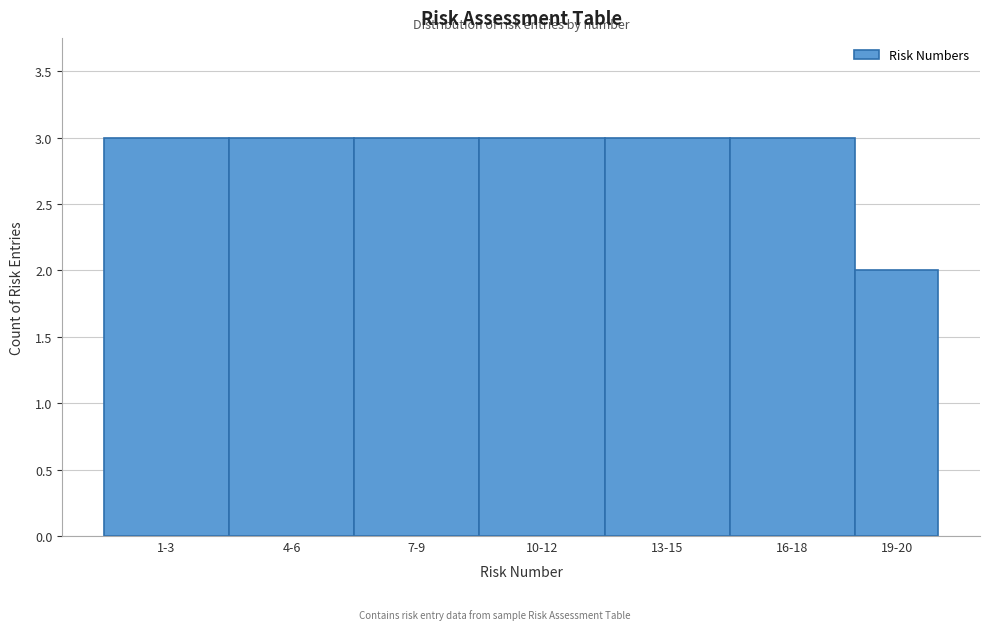

Reading left to right, what are all the values shown in this chart?

1-3=3	4-6=3	7-9=3	10-12=3	13-15=3	16-18=3	19-20=2